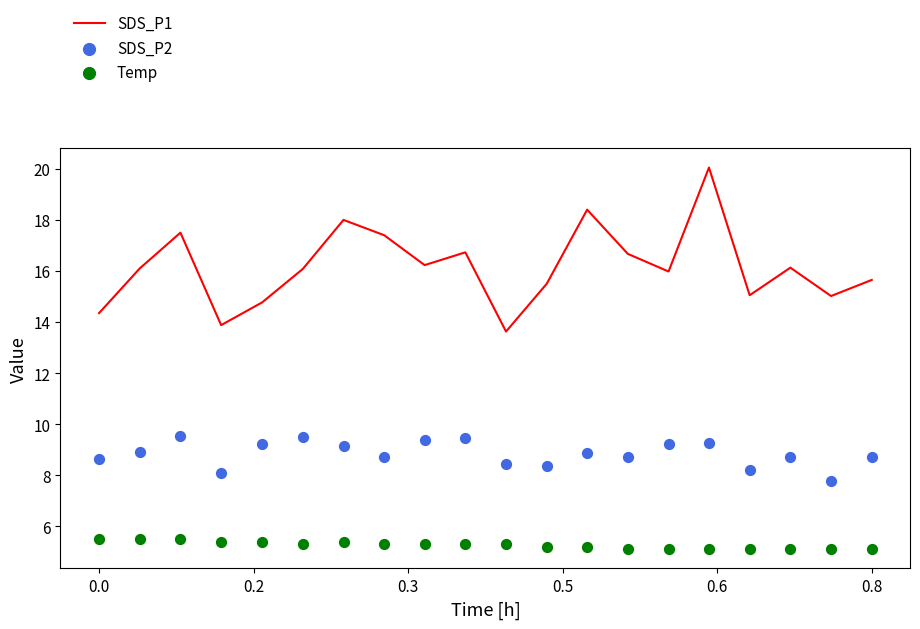

At how many categories does at least one series exceed 19?

1